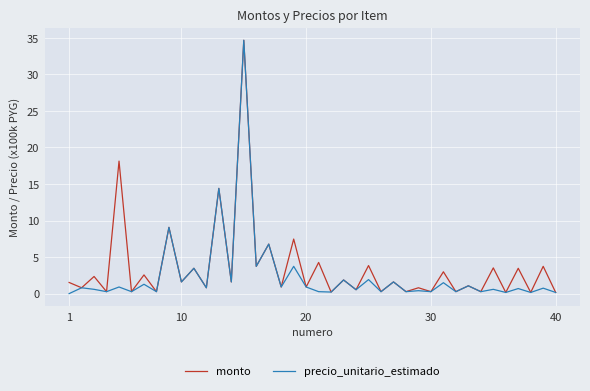

What is the greatest value displayed?

34.7